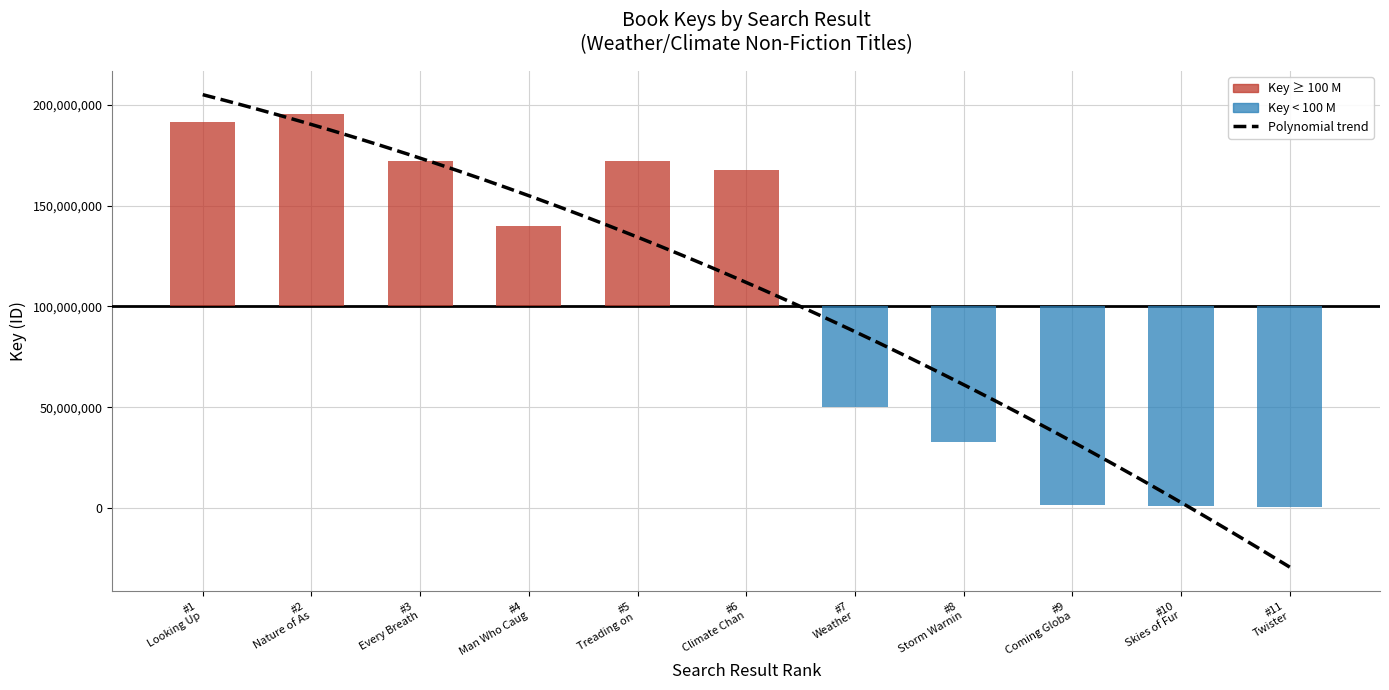

List the labels in order of value, largest first.

Nature of Astrology, Looking Up, Every Breath You Take, Treading on Thin Air, Climate Change, Man Who Caught the Storm, Weather, Storm Warning, Coming Global Superstorm, Skies of Fury, Twister